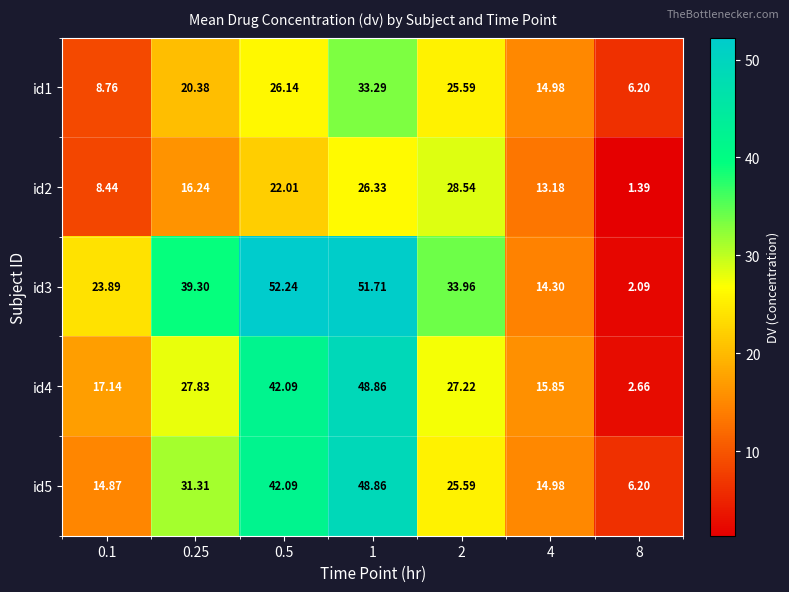

Is the value of id3 at 1 greater than the value of id5 at 0.25?

Yes